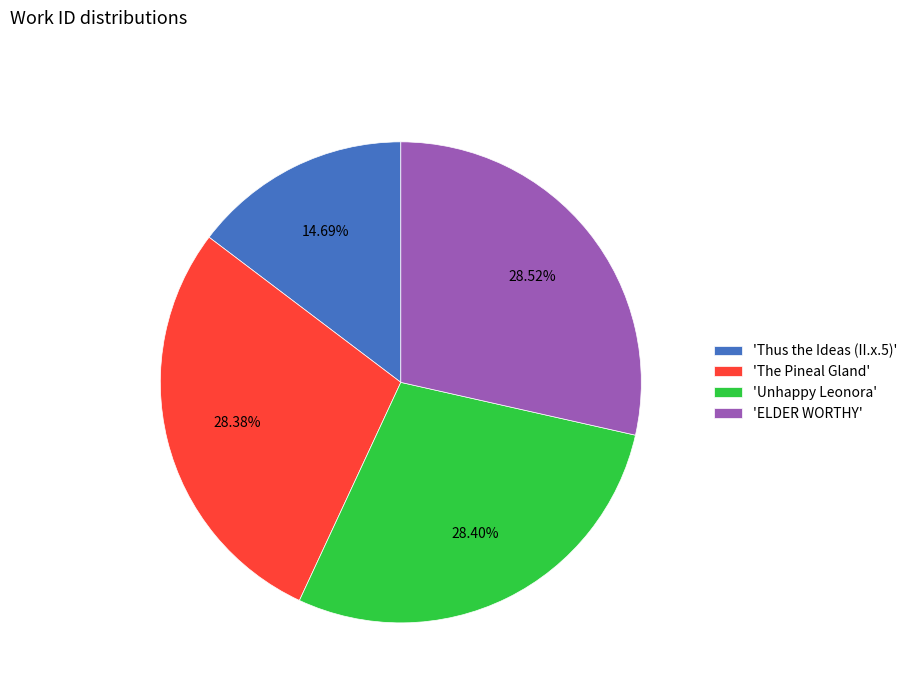

Combined, do 'The Pineal Gland' and 'Thus the Ideas (II.x.5)' account for over 50%?

No